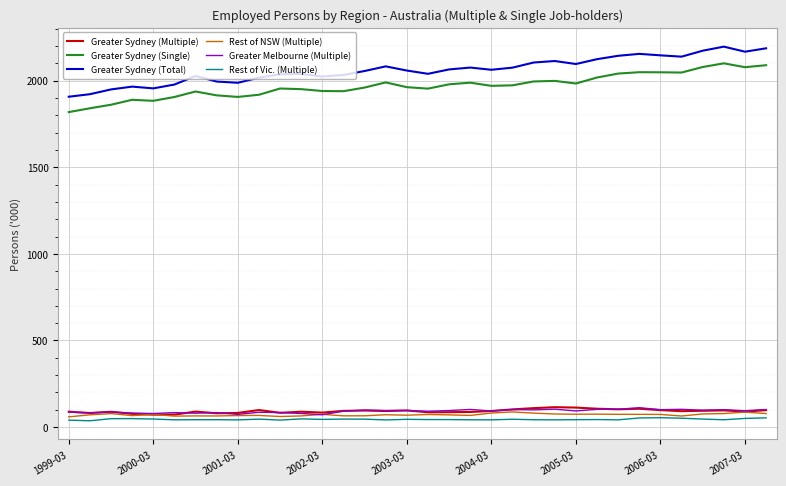

What is the lowest value of the Greater Melbourne (Multiple) series?

71.4